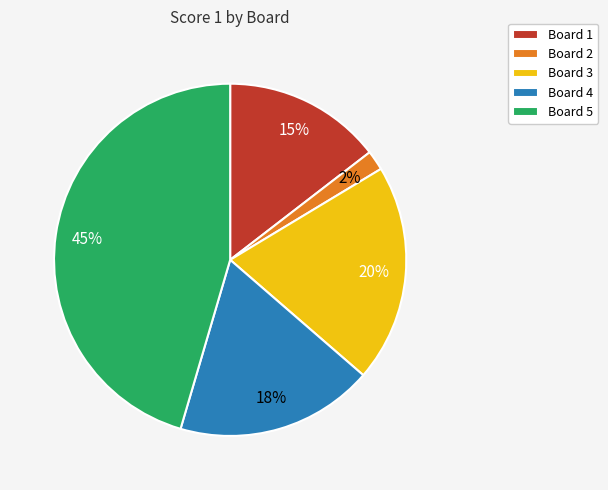

Does any single category account for the majority?

No